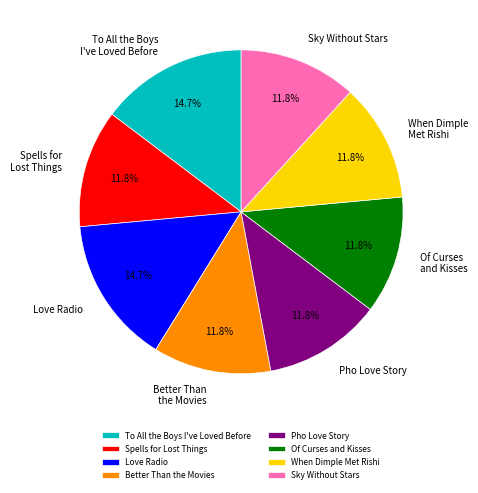

Is Better Than the Movies the majority of the pie?

No